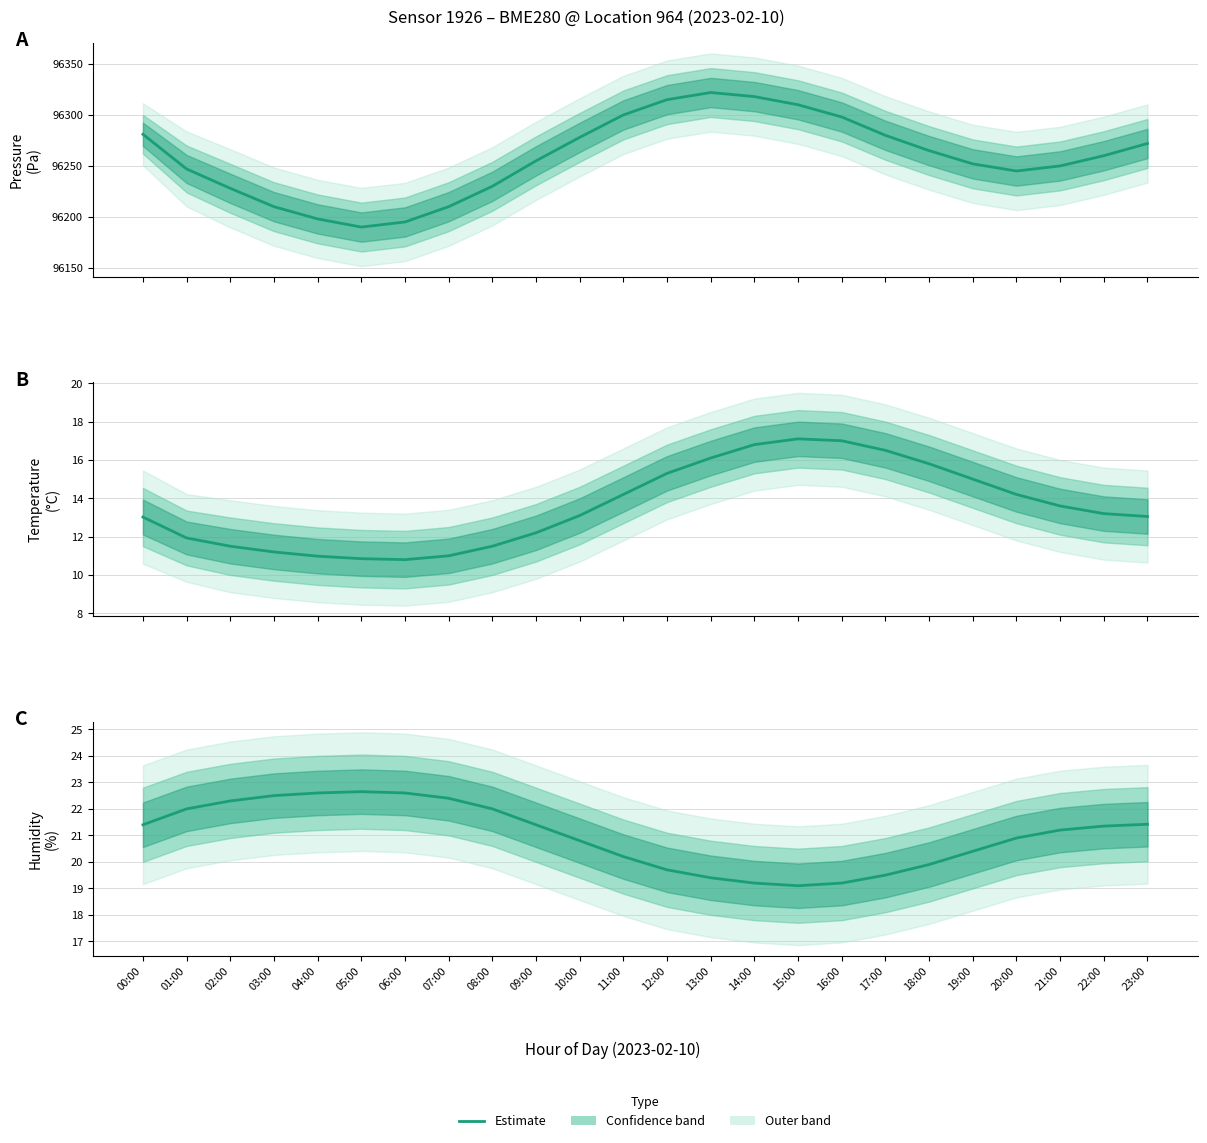

Reading left to right, what are all the values shown in this chart?

Pressure mid: 96281.0	96247.0	96228.0	96210.0	96198.0	96190.0	96195.0	96210.0	96230.0	96255.0	96278.0	96300.0	96315.0	96322.0	96318.0	96310.0	96298.0	96280.0	96265.0	96252.0	96245.0	96250.0	96260.0	96272.0
Temperature mid: 13.0	11.9	11.5	11.2	11.0	10.8	10.8	11.0	11.5	12.2	13.1	14.2	15.3	16.1	16.8	17.1	17.0	16.5	15.8	15.0	14.2	13.6	13.2	13.1
Humidity mid: 21.4	22.0	22.3	22.5	22.6	22.6	22.6	22.4	22.0	21.4	20.8	20.2	19.7	19.4	19.2	19.1	19.2	19.5	19.9	20.4	20.9	21.2	21.4	21.4